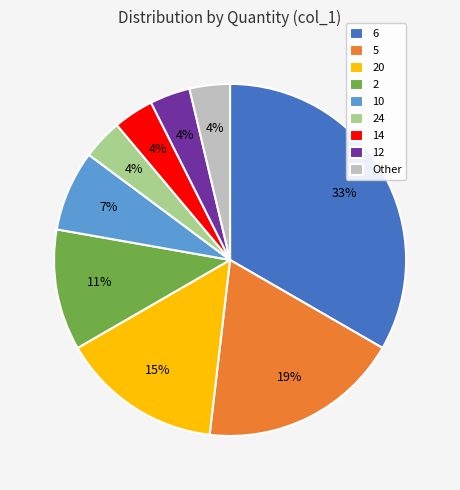

To the nearest percent, what is the difference between the 10 and 2 slice percentages?

4%